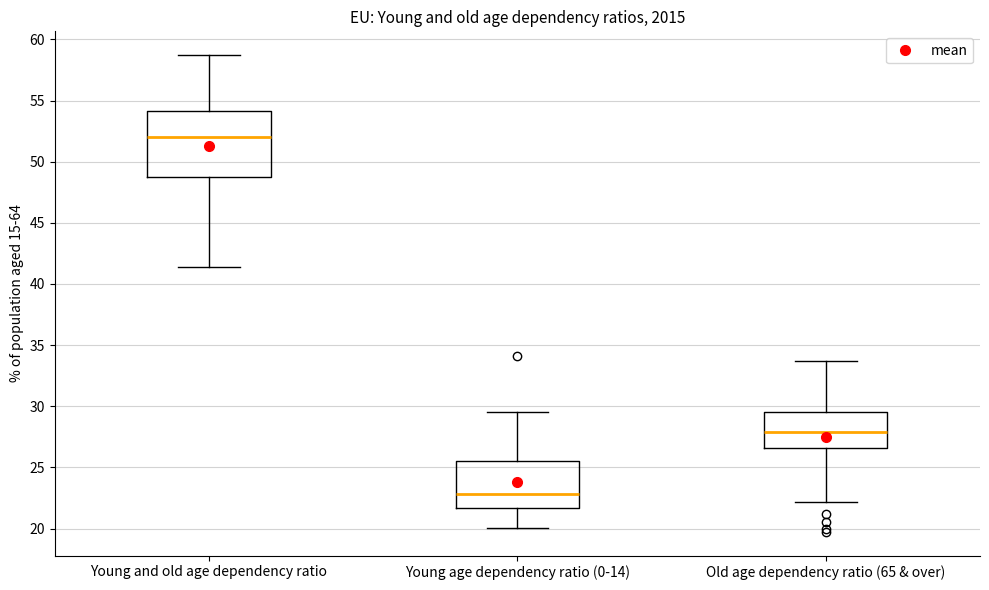

Which box's median line is the lowest?

Young age dependency ratio (0-14)